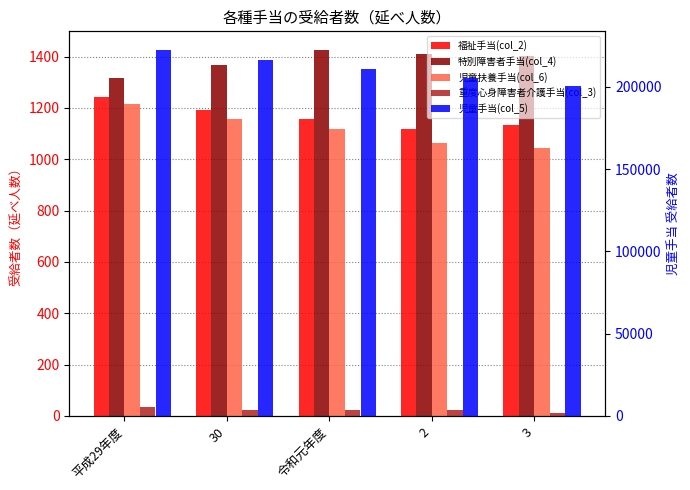

What is the sum of the 重度心身障害者介護手当(col_3) values at 令和元年度 and 平成29年度?

60